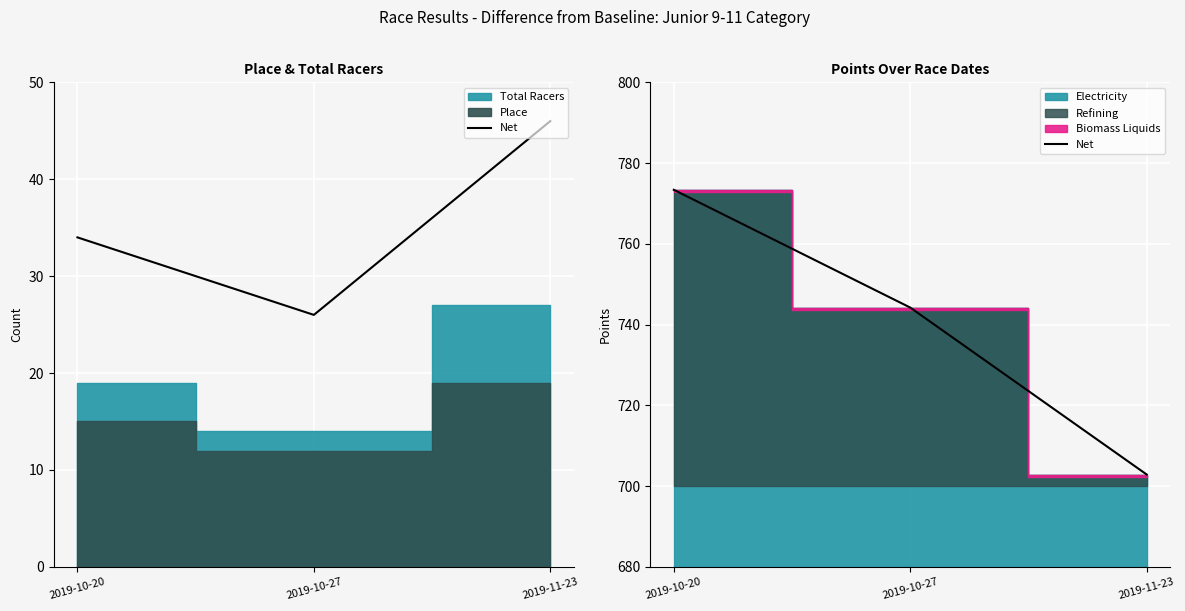

Rank the categories by value from lowest to highest.

2019-11-23, 2019-10-27, 2019-10-20